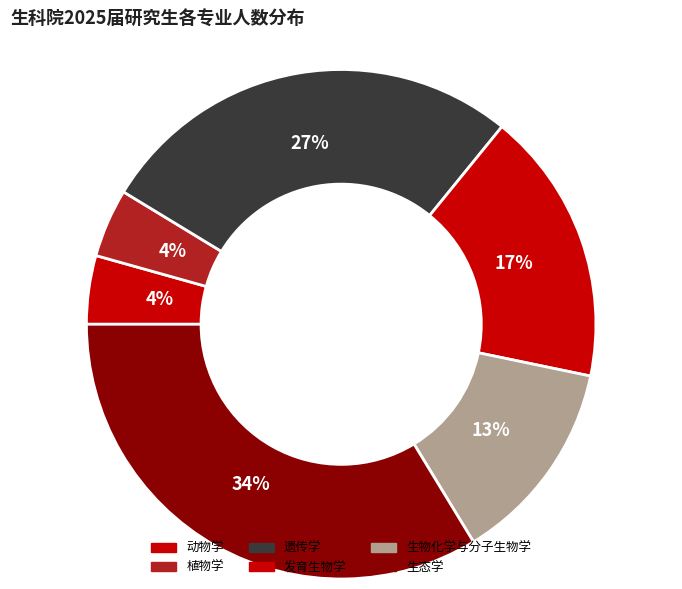

True or false: 遗传学 accounts for 27% of the total.

True